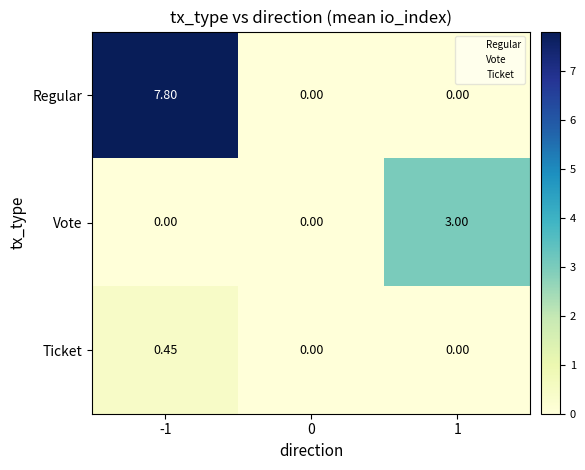

How many categories are shown in the chart?

3